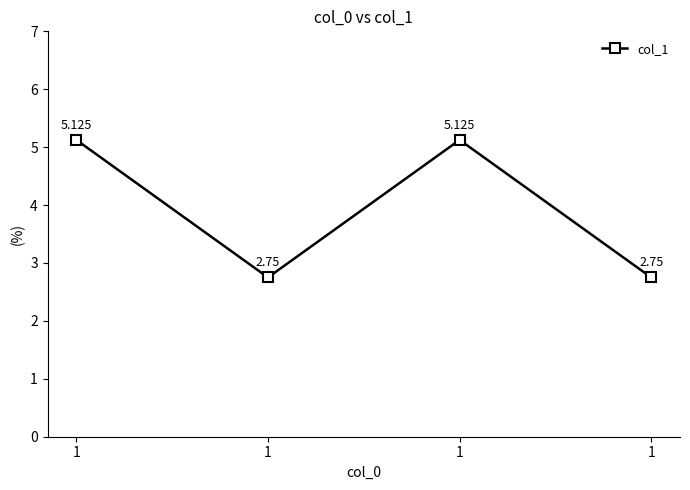

Which has a higher value, 1 or 1?

1